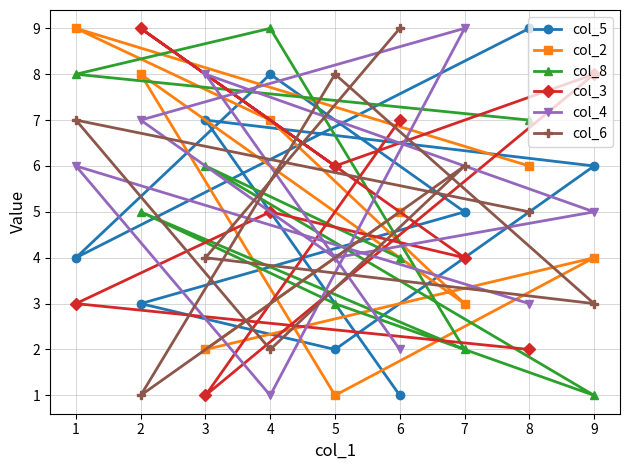

What are all the series names shown in the legend?

col_5, col_2, col_8, col_3, col_4, col_6